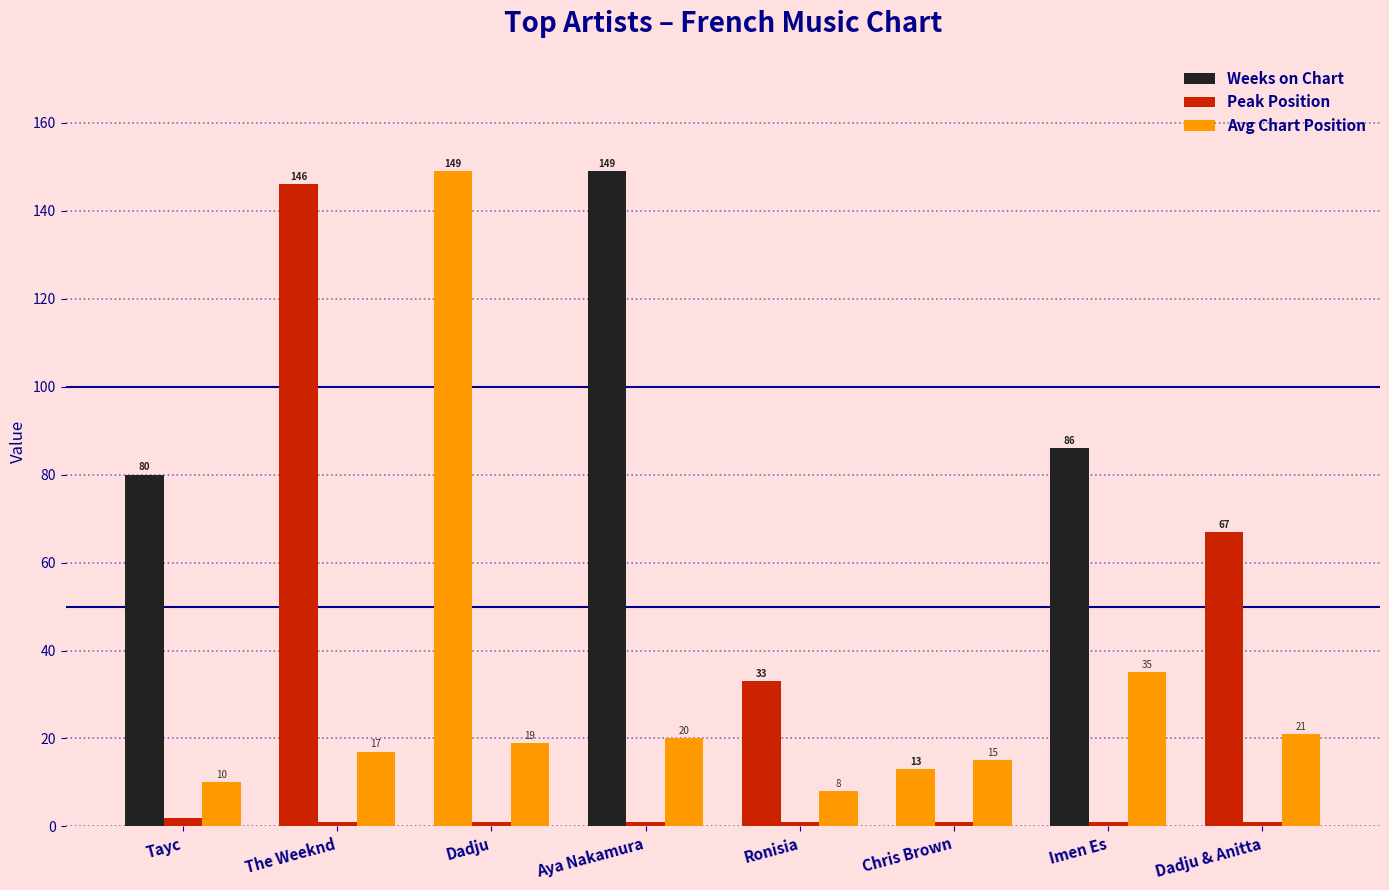

List the series in order of their peak value, lowest first.

Peak Position, Avg Chart Position, Weeks on Chart